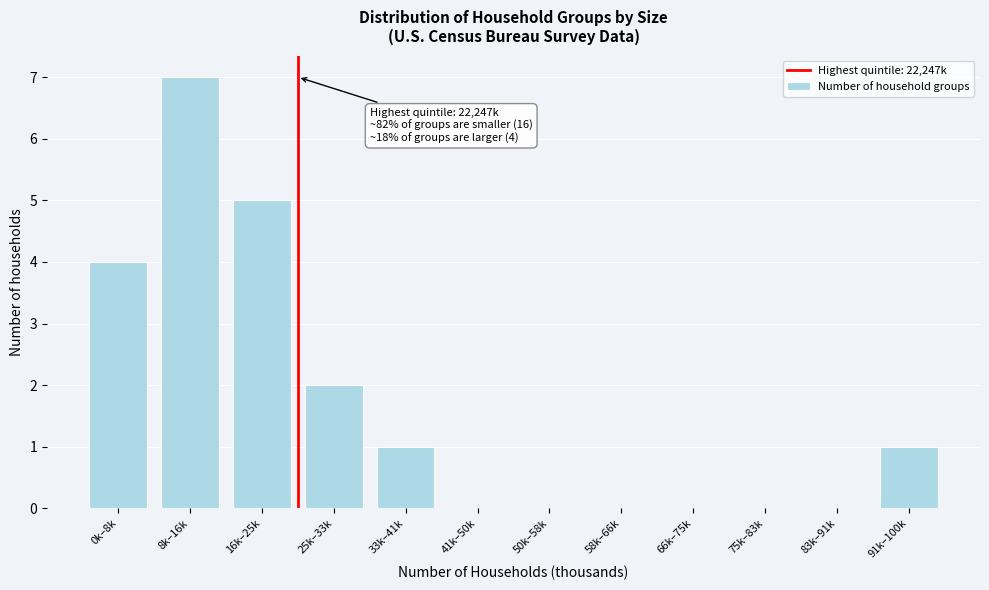

Reading left to right, list all the values displayed in this chart.

0k–8k=4	8k–16k=7	16k–25k=5	25k–33k=2	33k–41k=1	41k–50k=0	50k–58k=0	58k–66k=0	66k–75k=0	75k–83k=0	83k–91k=0	91k–100k=1